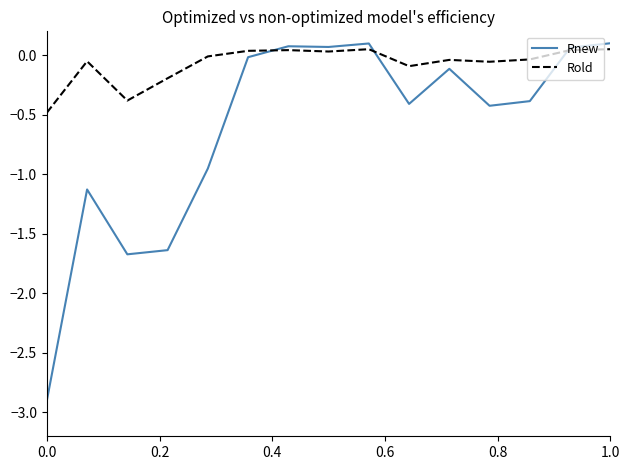

What is the minimum value shown in the chart?

-2.9